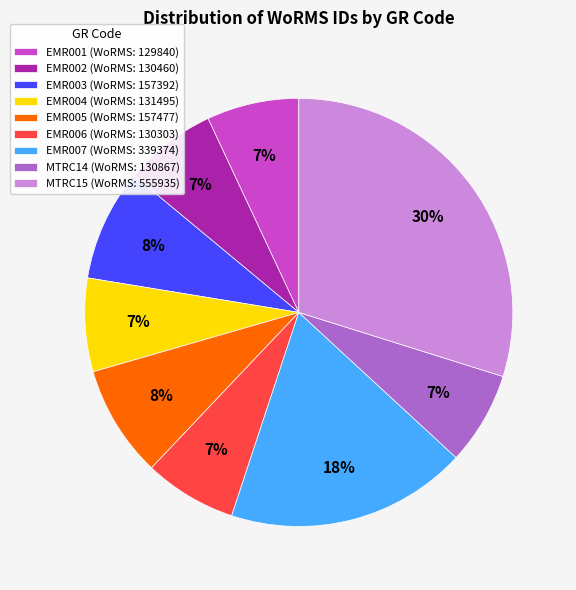

What percentage is the EMR004 slice, to the nearest percent?

7%